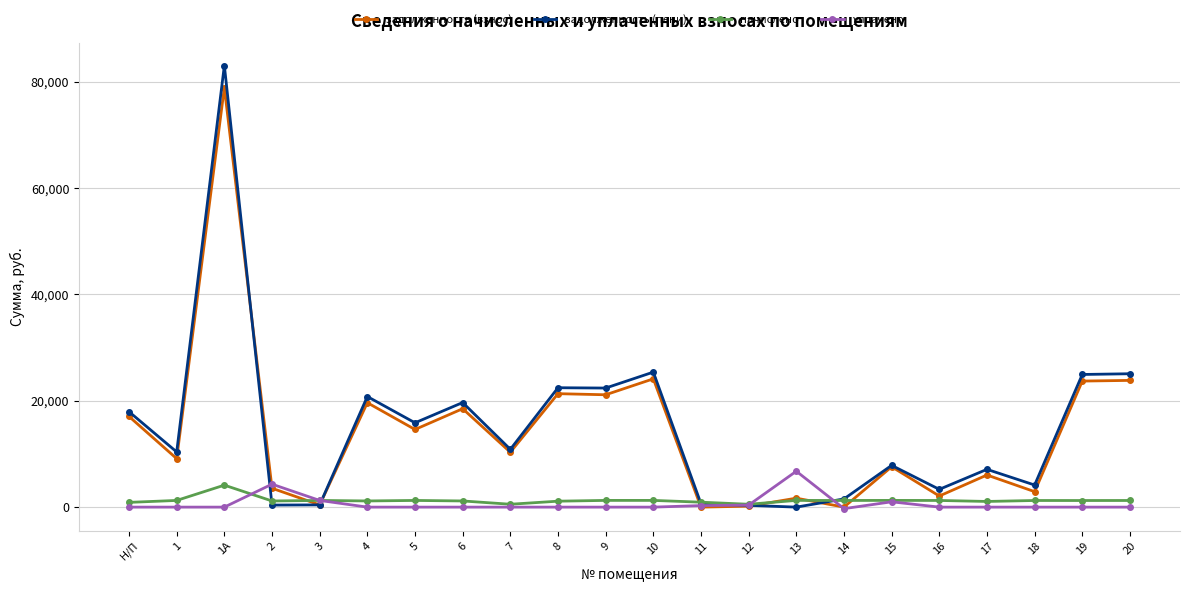

Does the chart have visible grid lines?

Yes